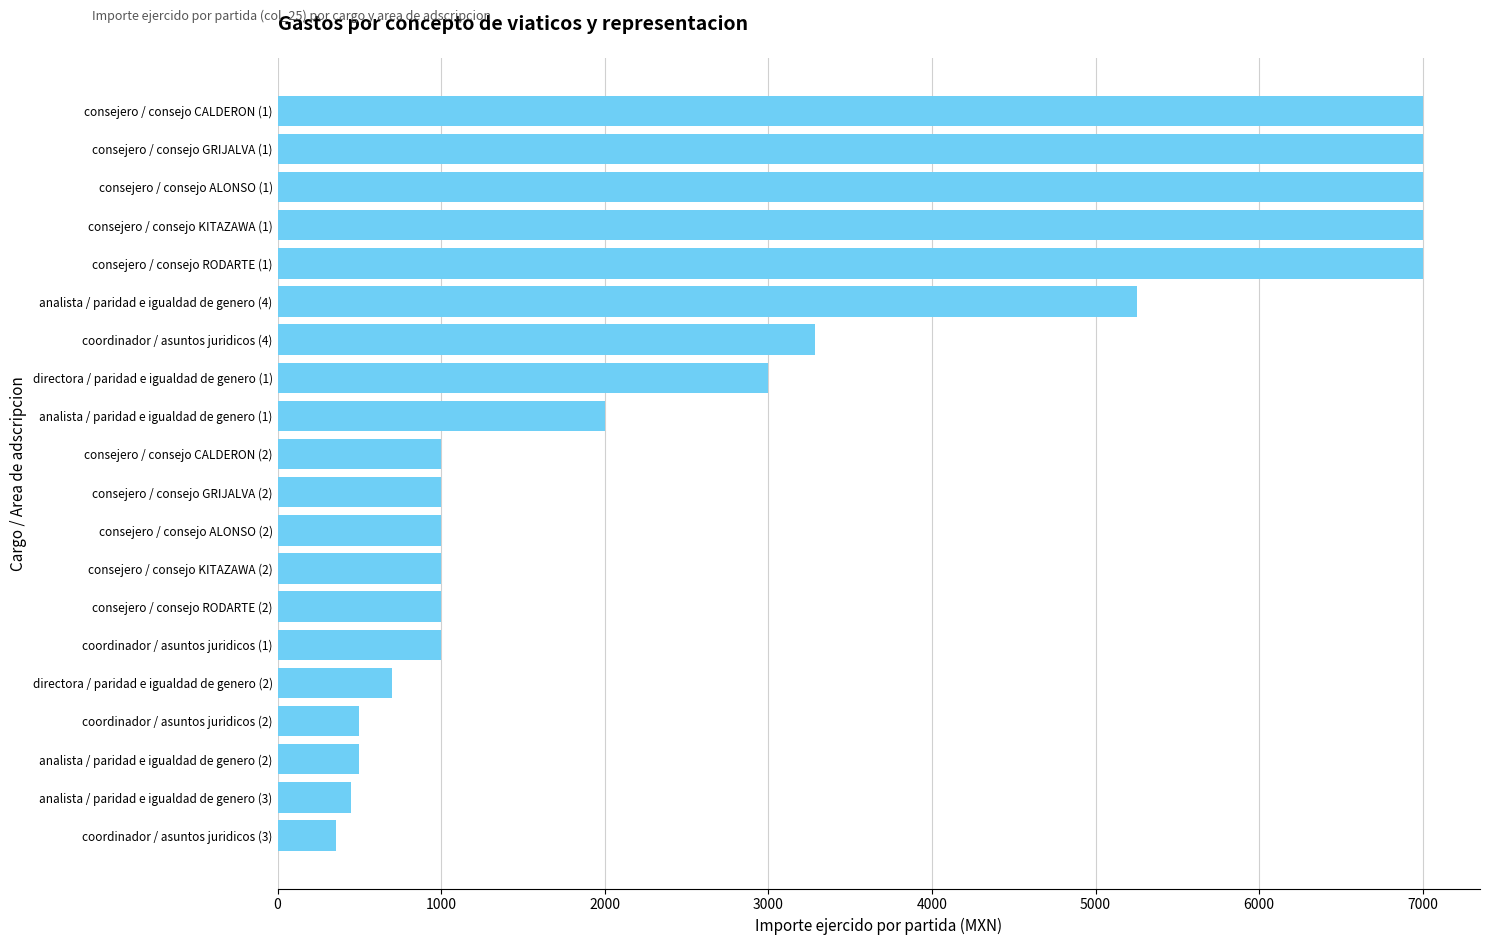

What is the sum of all values?

57044.4